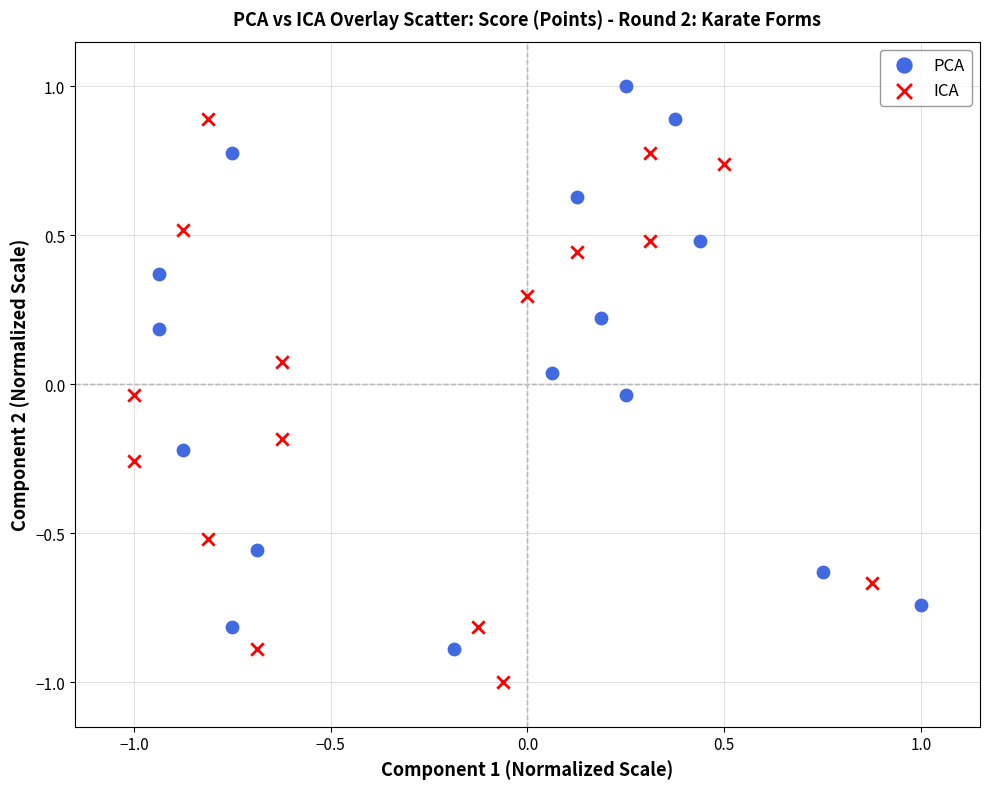

Which series contains the highest Y value?

PCA